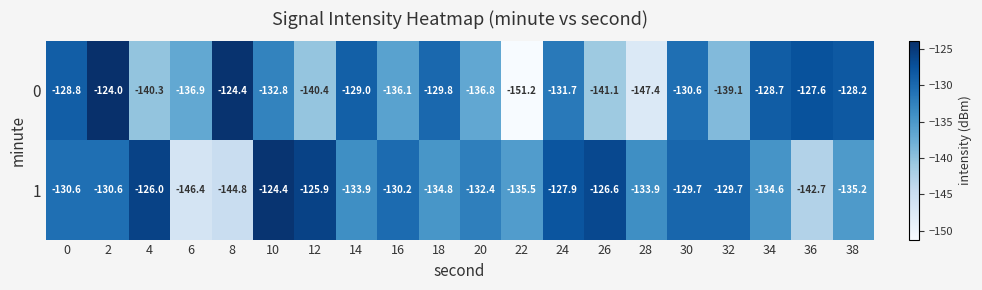

What is the minimum value shown in the chart?

-151.2